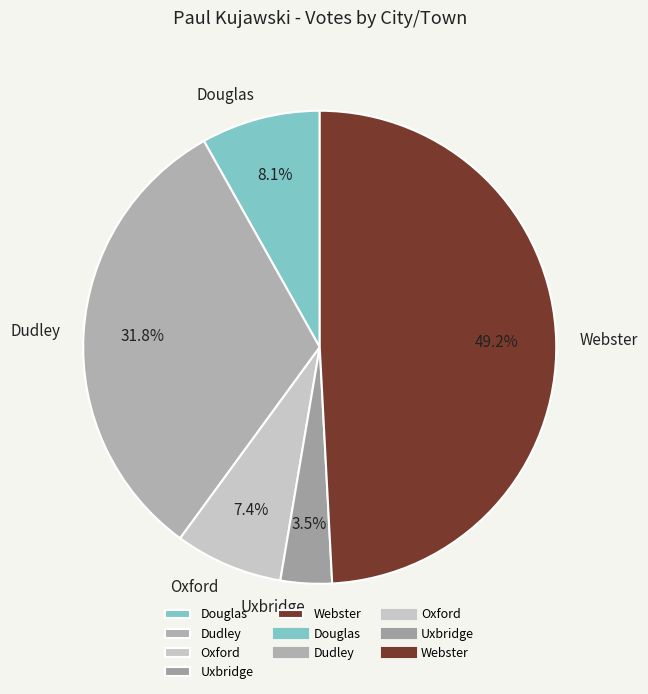

Count the number of slices in the pie.

5